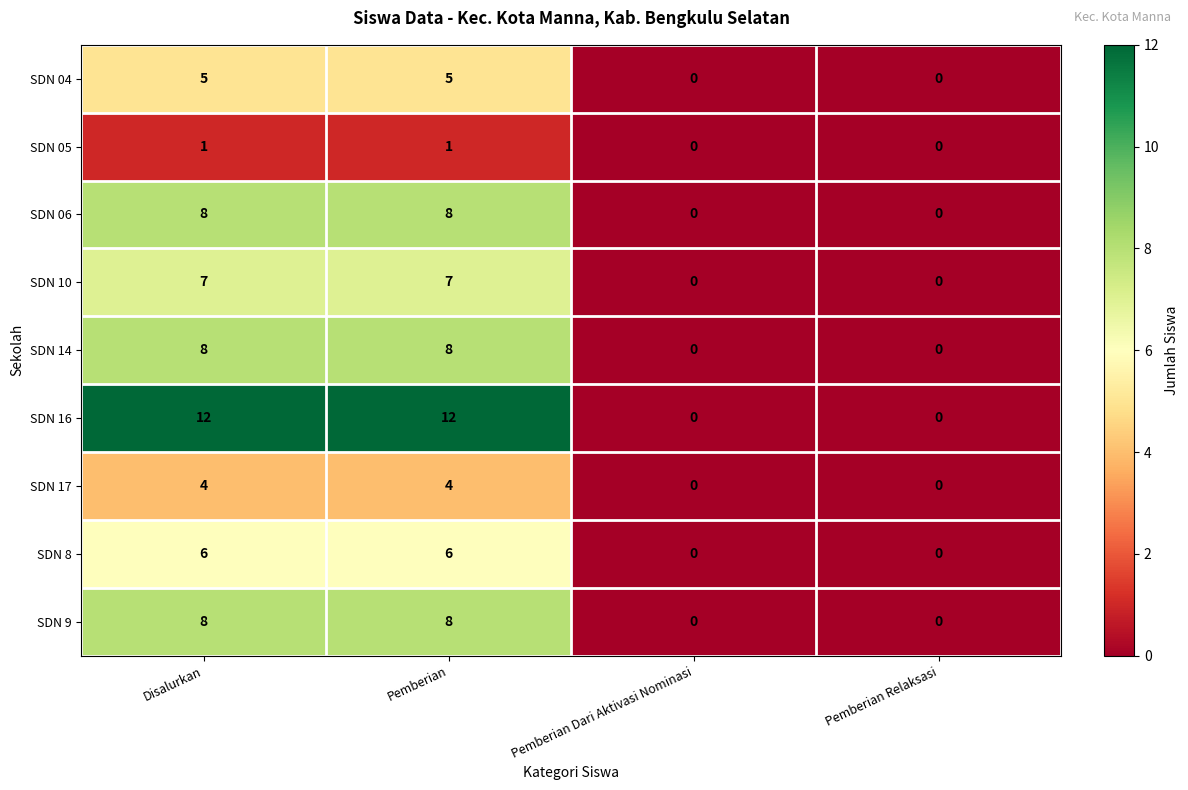

Is it true that SDN 8 equals 0 at Pemberian Dari Aktivasi Nominasi?

True